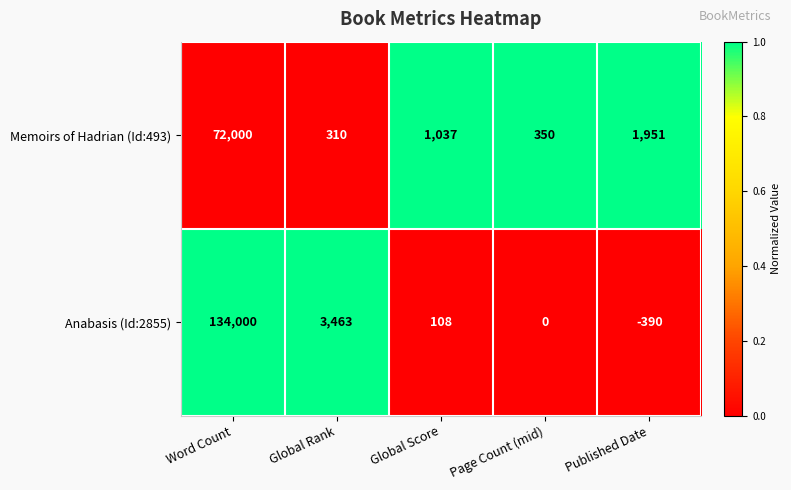

At which category does the chart reach its peak across all series?

Word Count